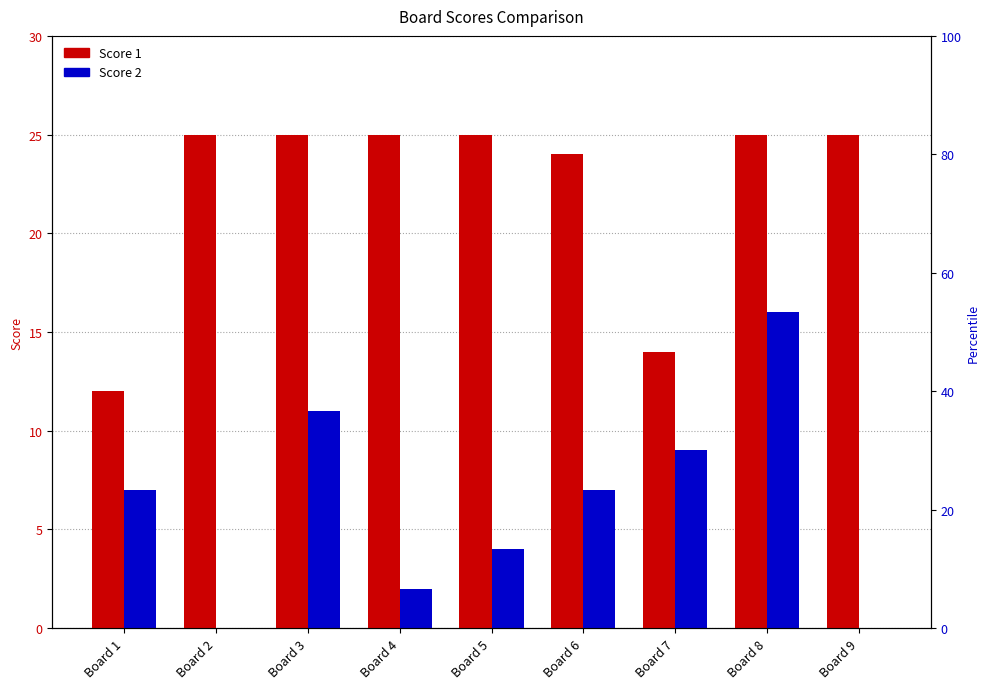

At which category is the sum across all series the highest?

Board 8